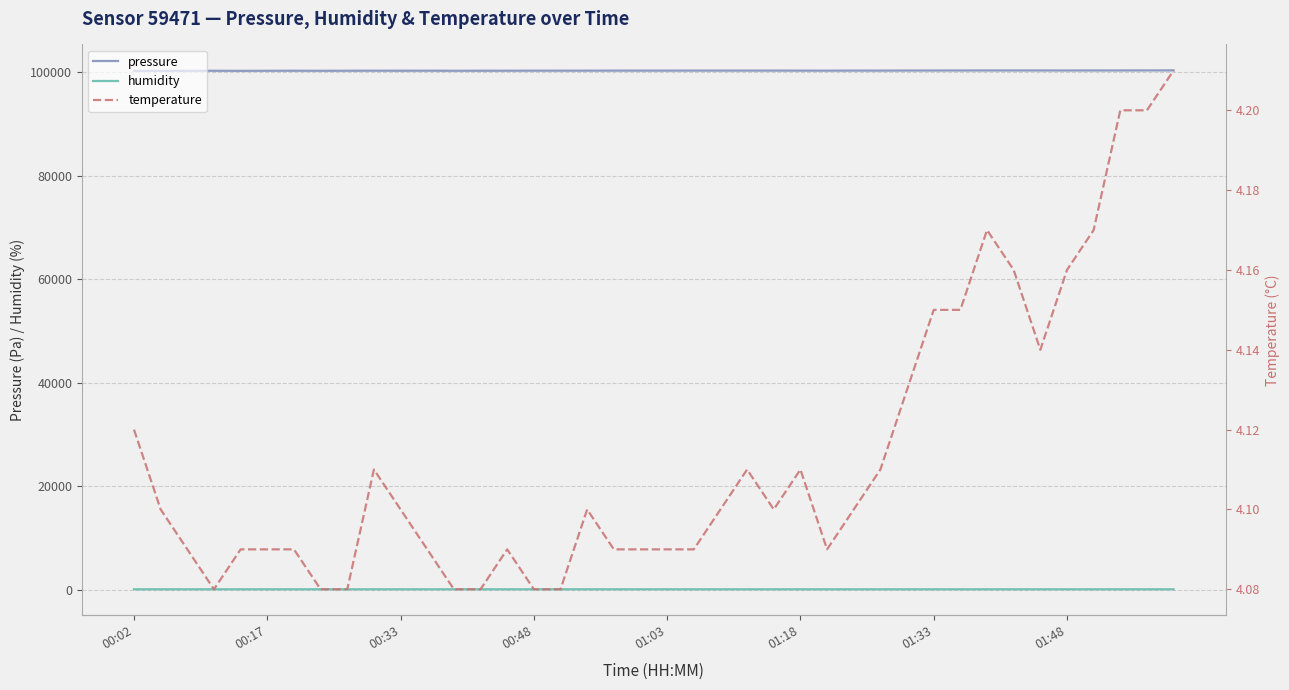

True or false: pressure and humidity cross at least once.

False